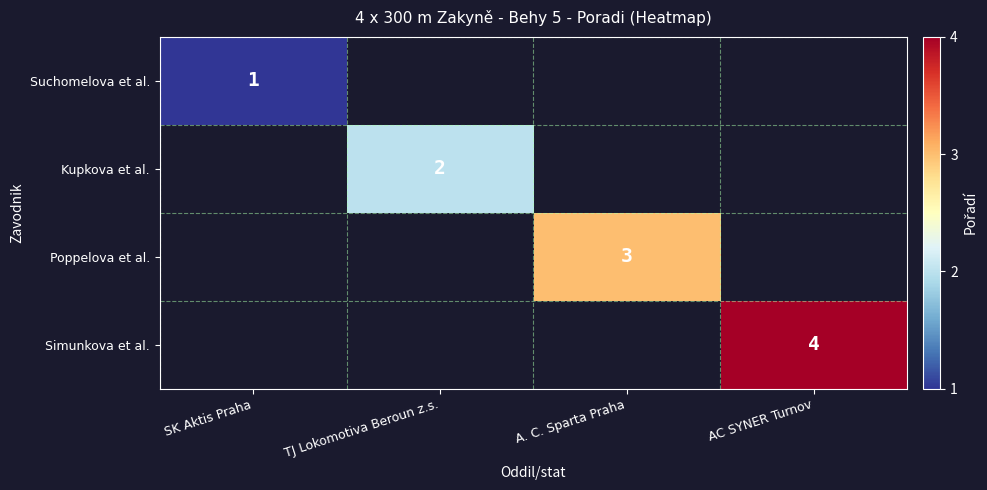

The value of Kupkova et al. at TJ Lokomotiva Beroun z.s. is 2. True or false?

True